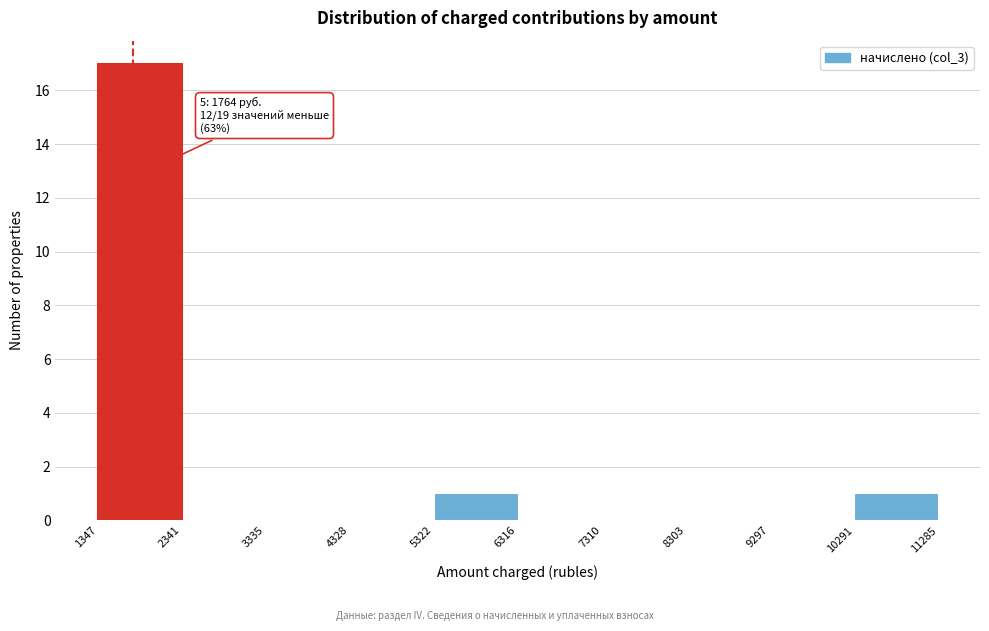

Which range on the x-axis has the tallest bar?

1347 to 2341